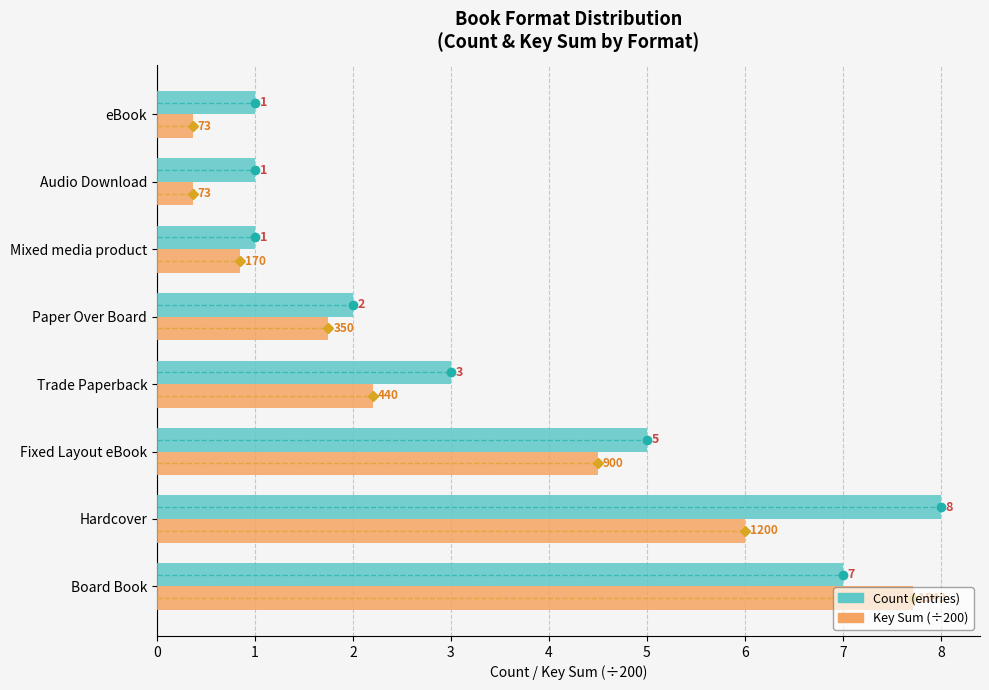

Rank the series at Audio Download from highest to lowest value.

Count (entries), Key Sum (÷200)